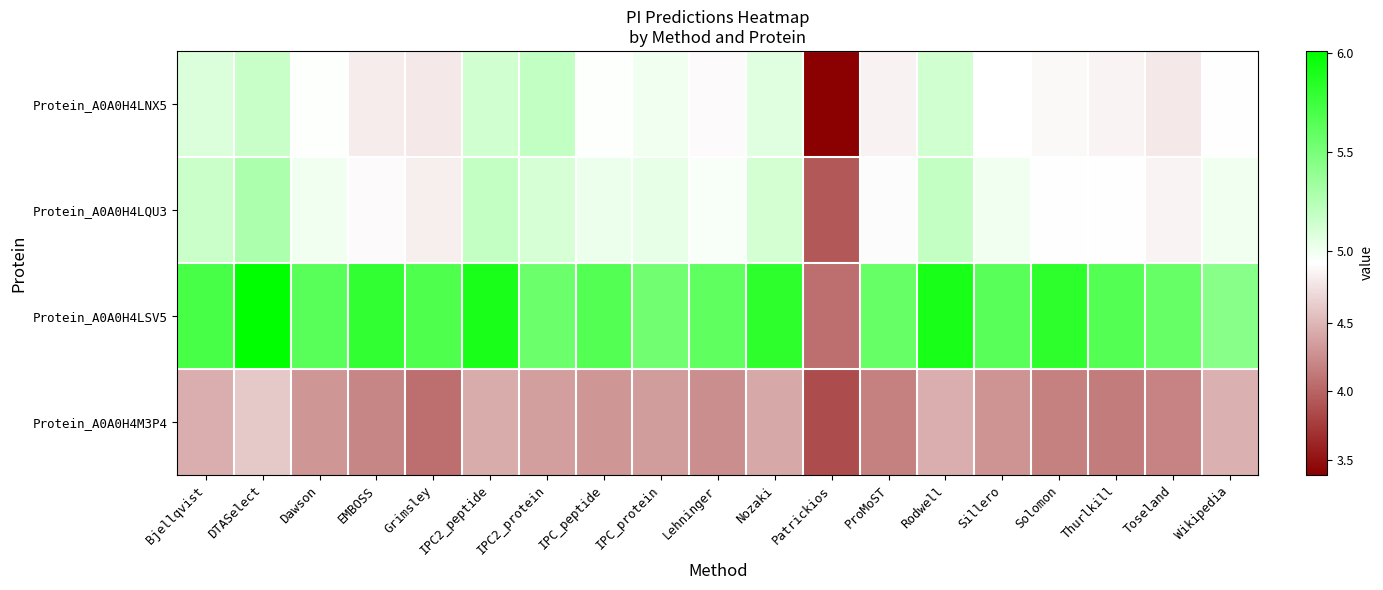

At which category does the chart reach its peak across all series?

DTASelect